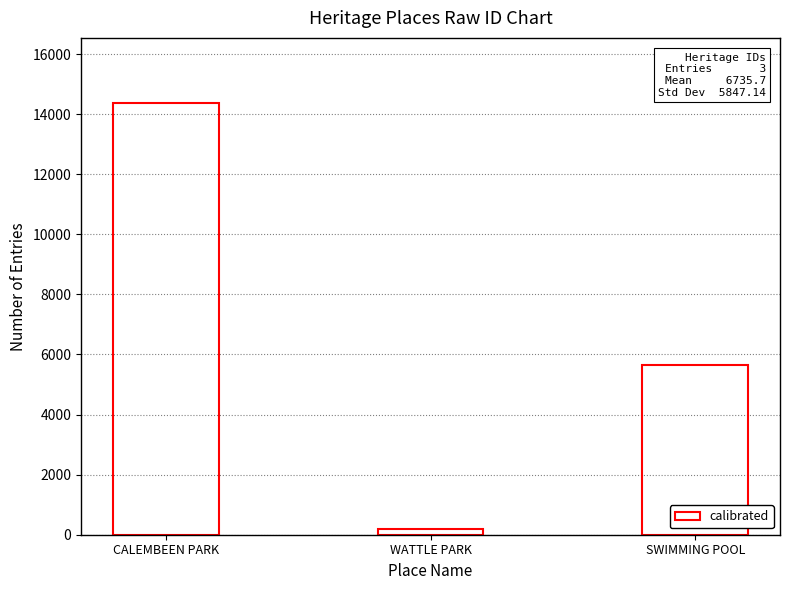

What is the change in value from CALEMBEEN PARK to WATTLE PARK?

-14196